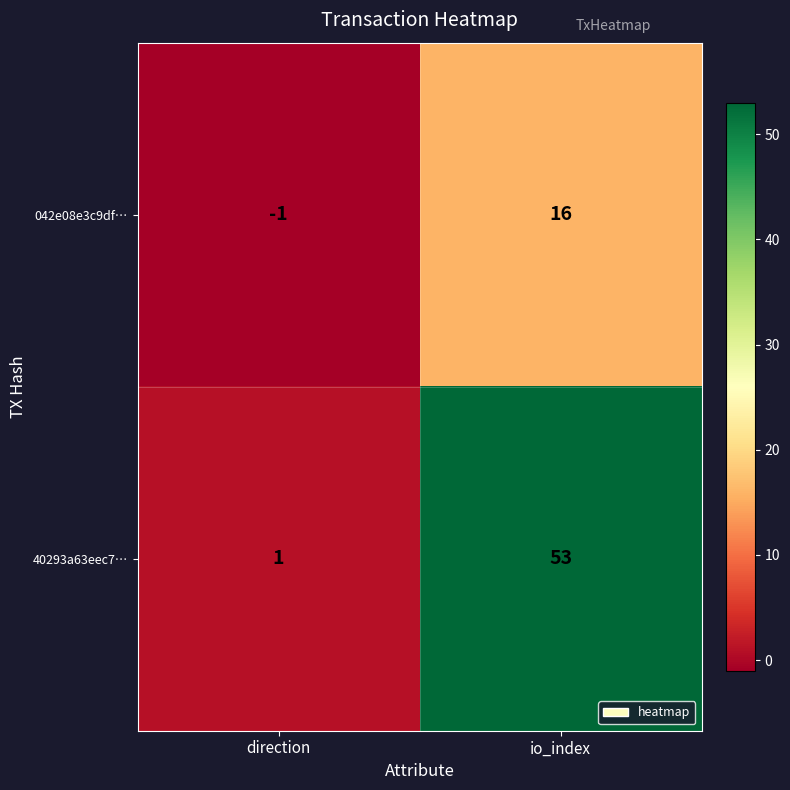

What is the maximum value for 042e08e3c9df…?

16